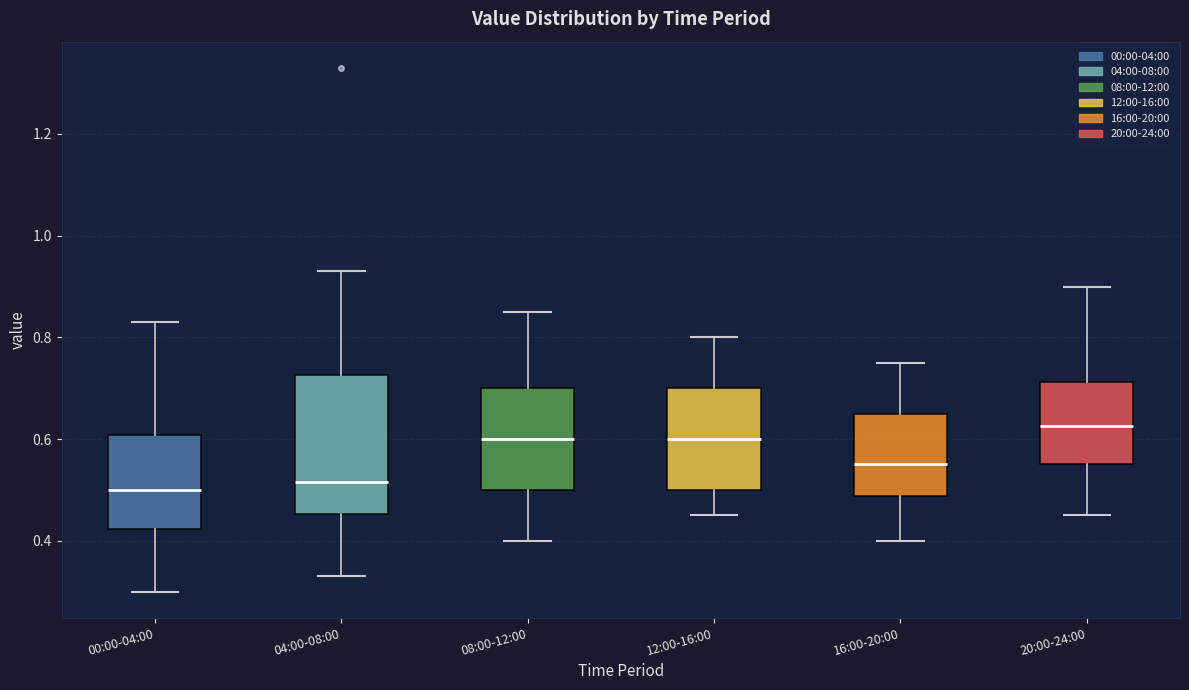

Comparing the boxes themselves (not the whiskers), which one is the tallest?

04:00-08:00